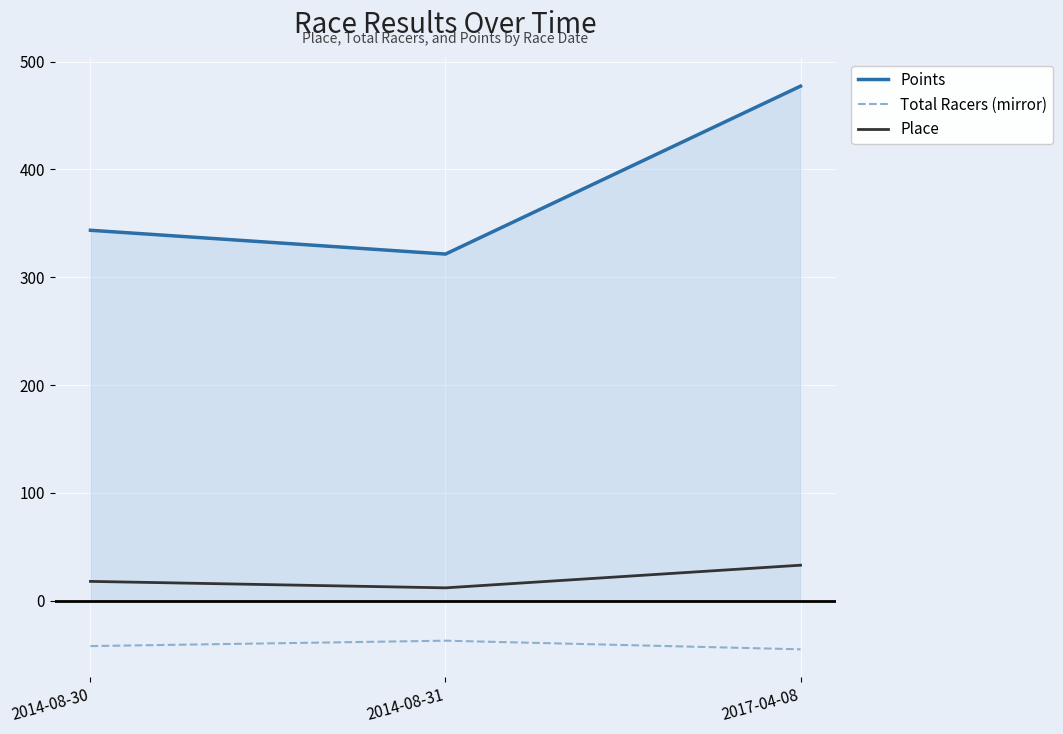

At how many categories does at least one series exceed 27?

3